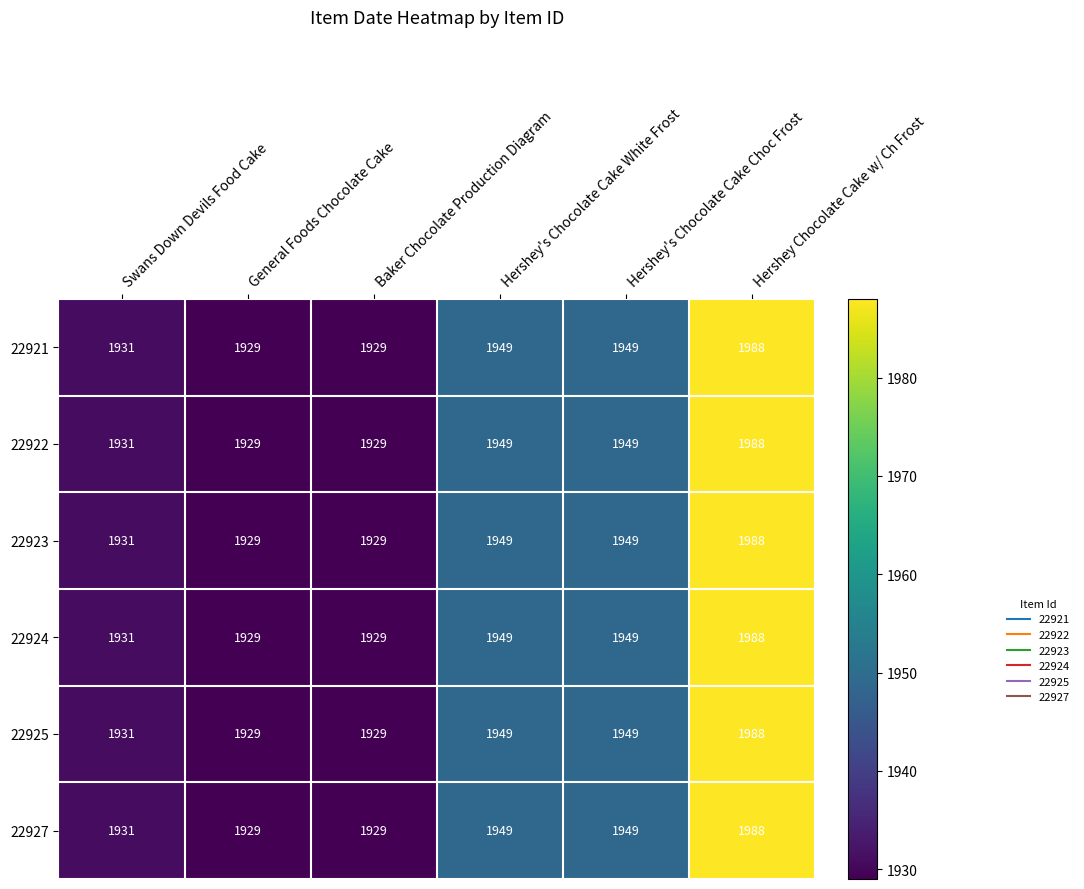

What is the sum of all 22927 values?

11675